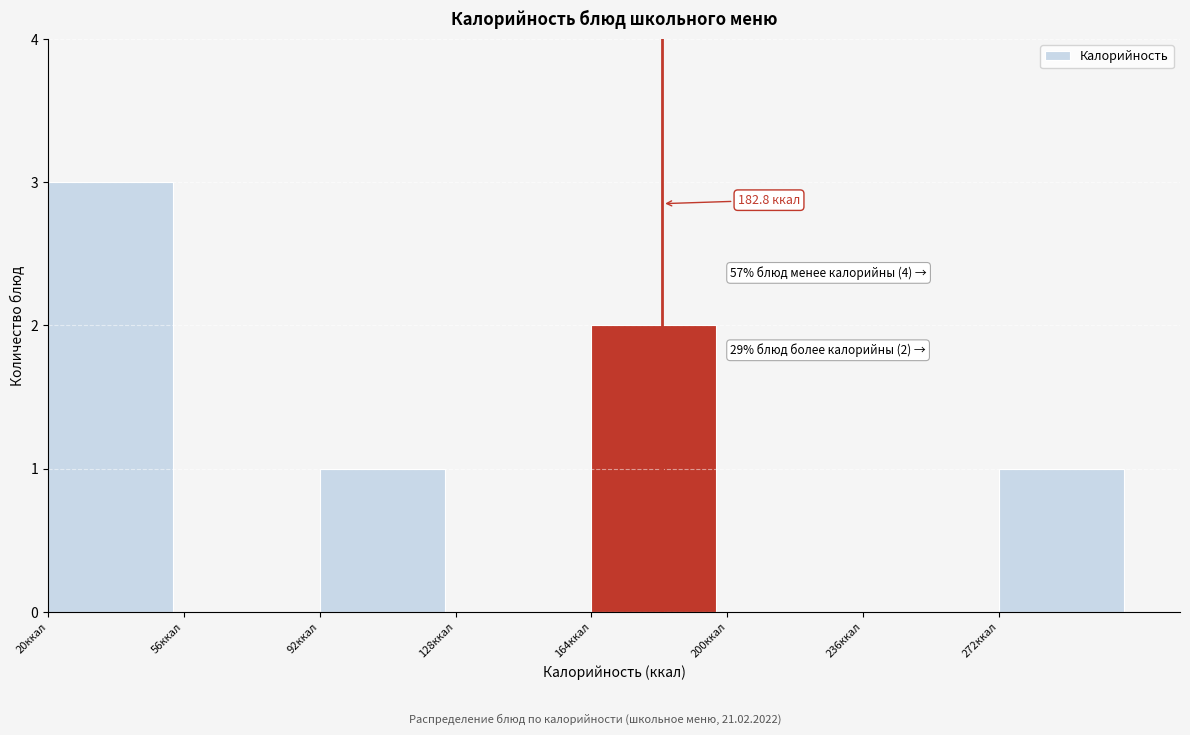

Which range on the x-axis has the tallest bar?

20 to 56